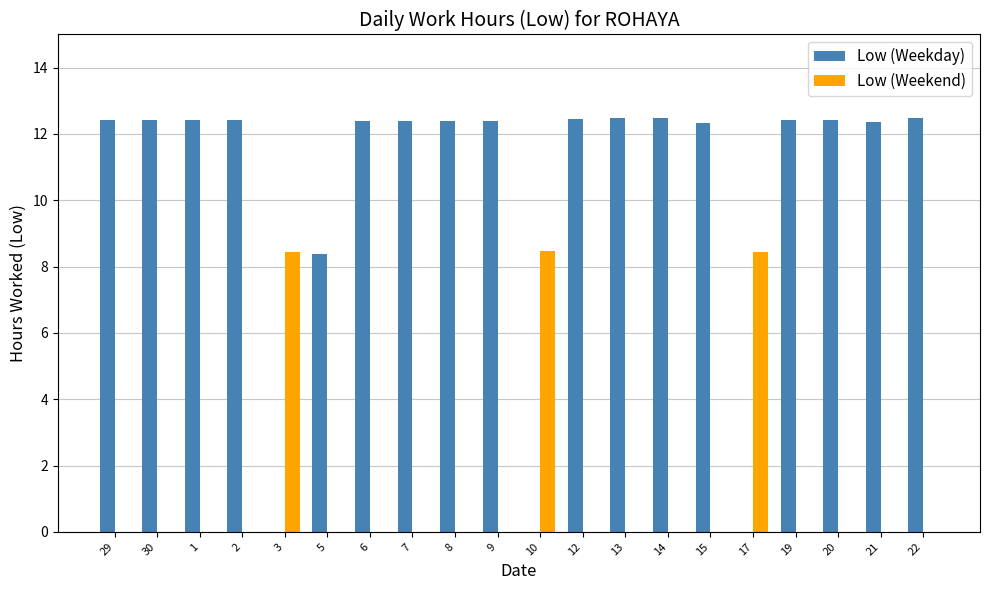

Which series has the widest spread of values?

Low (Weekday)